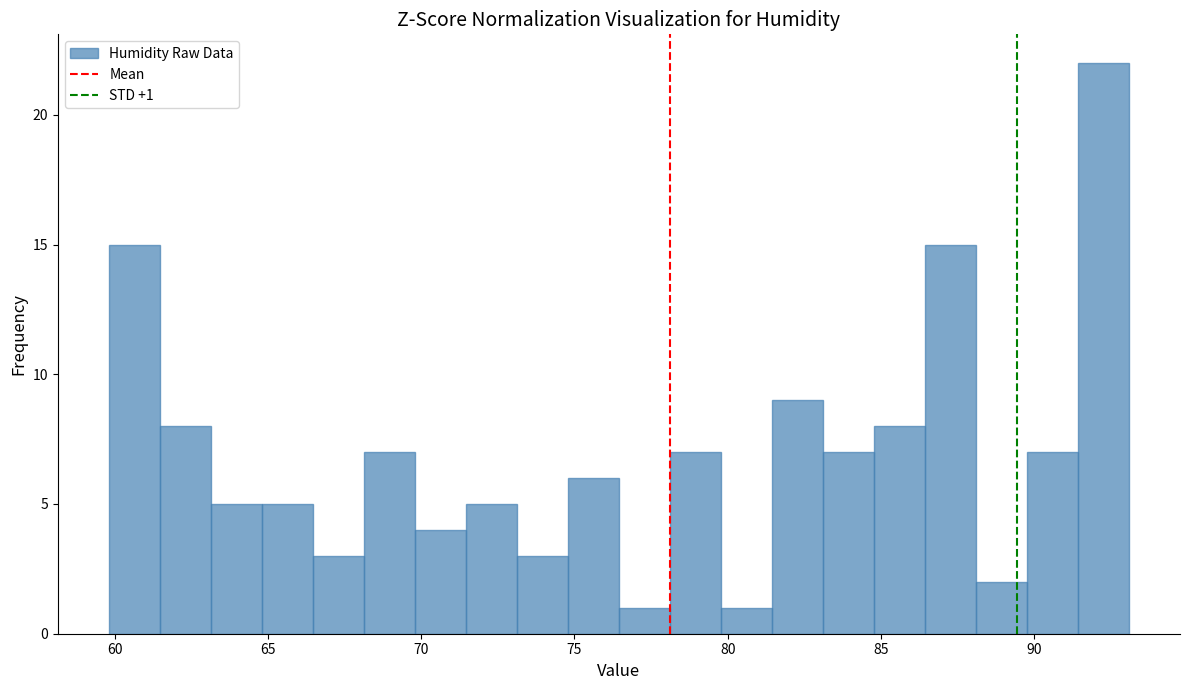

Around what value on the x-axis is the tallest bar? Give the approximate position of its centre, as read against the axis.

92.5